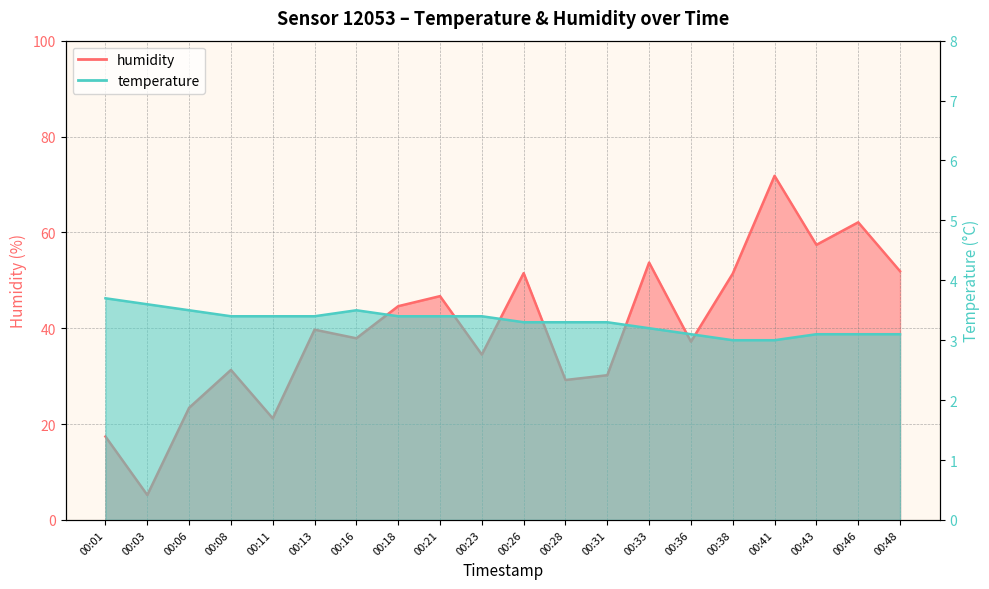

At 00:01, list the series in order from smallest to largest.

temperature, humidity